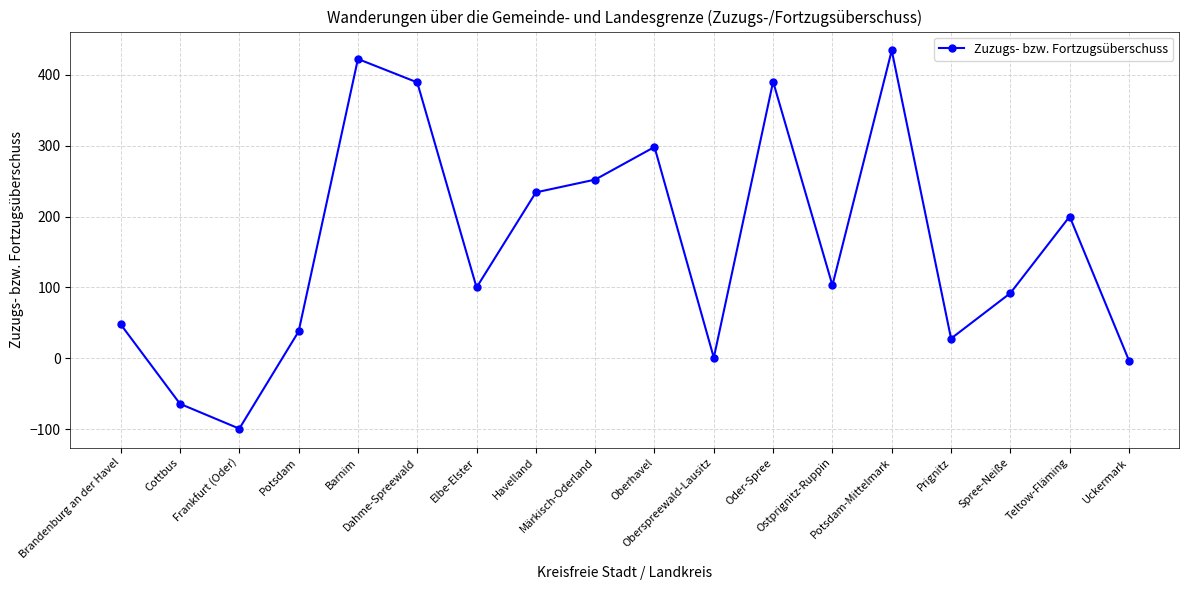

What position from the left is Prignitz?

15